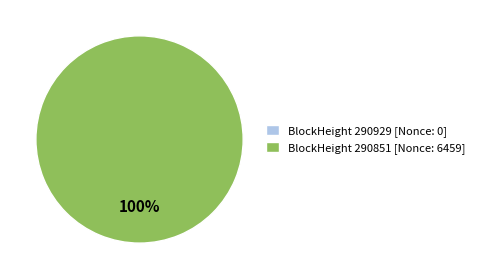

How many segments does this pie chart have?

2